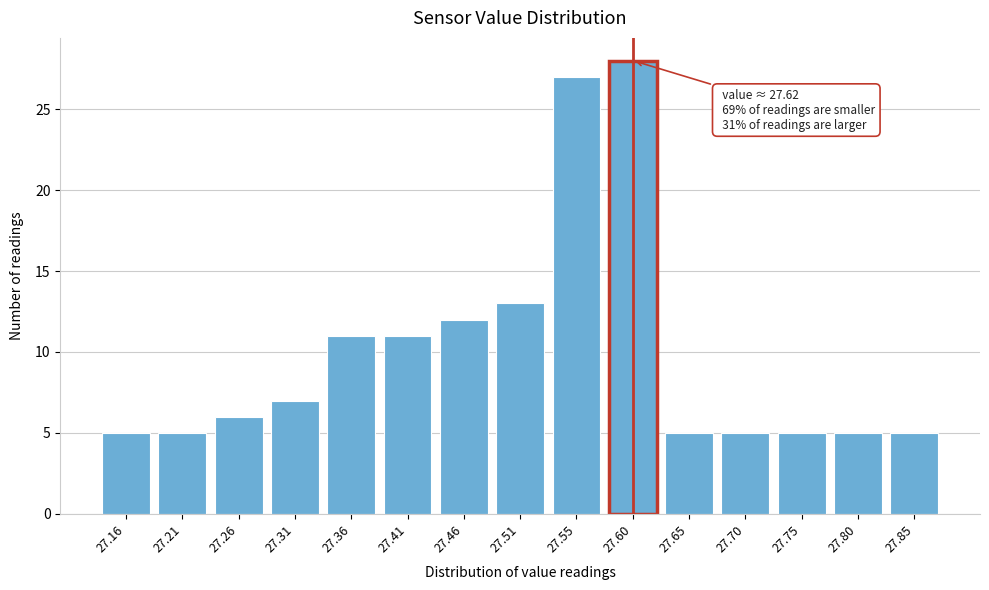

Reading left to right, list all the values displayed in this chart.

5	5	6	7	11	11	12	13	27	28	5	5	5	5	5